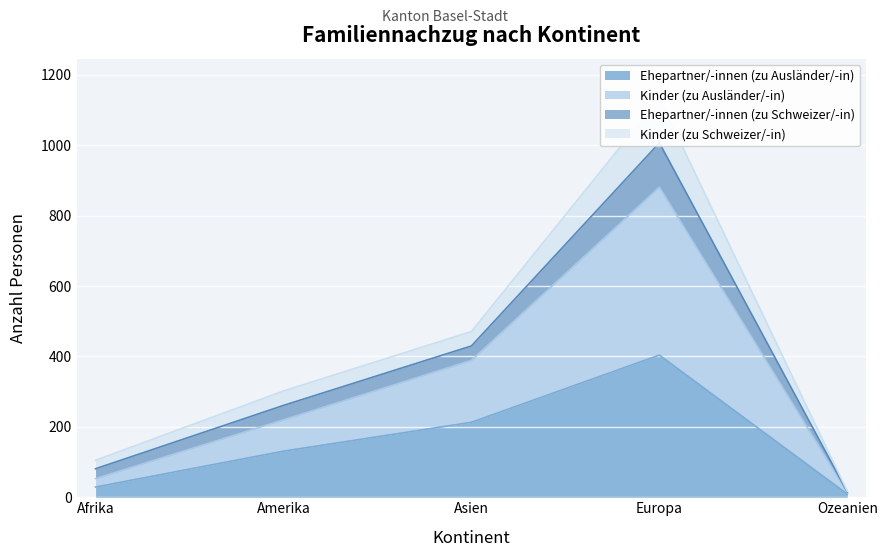

At which label does Kinder (zu Schweizer/-in) reach its peak?

Europa